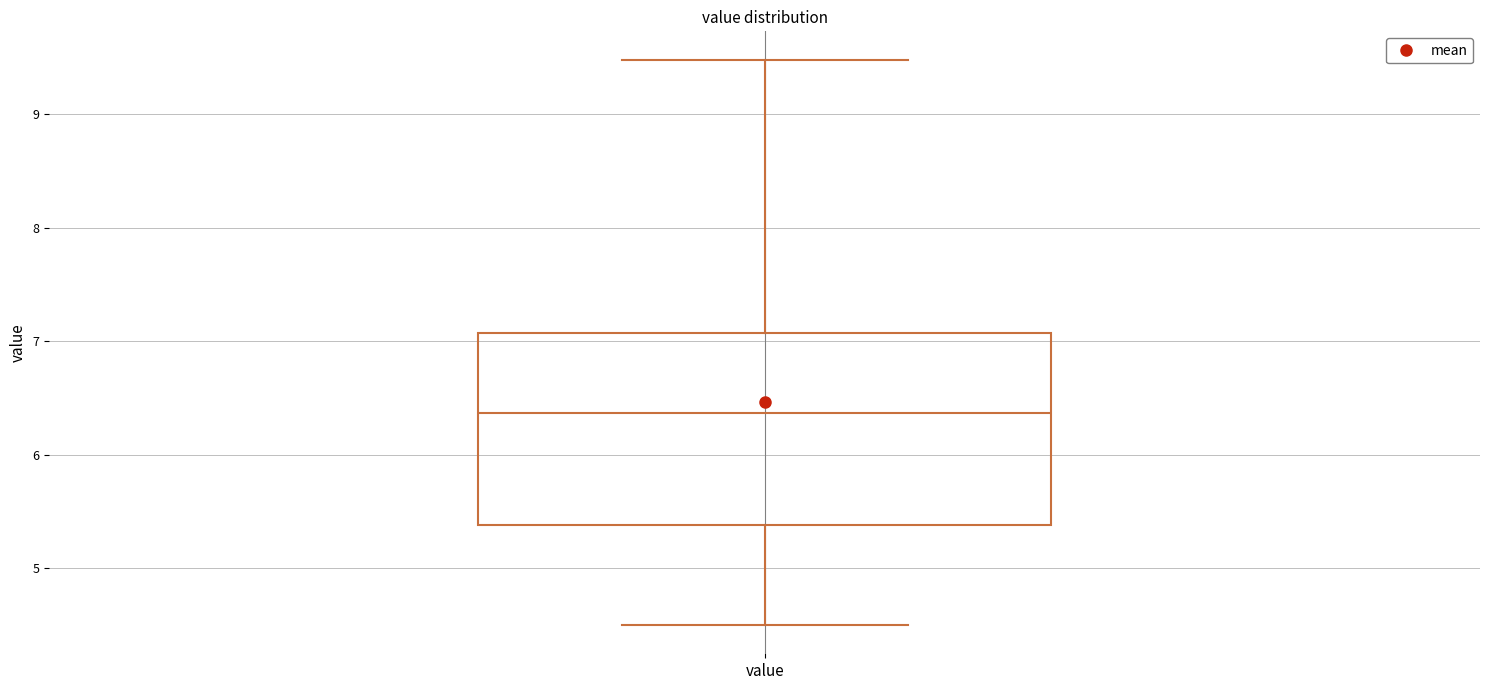

Read this box plot against the y-axis: the position of the median line, the range covered by the box, and the ends of both whiskers. The values are not printed on the chart, so give them approximately, as read against the axis.

median 6.4, box 5.4 to 7.1, whiskers 4.5 to 9.5